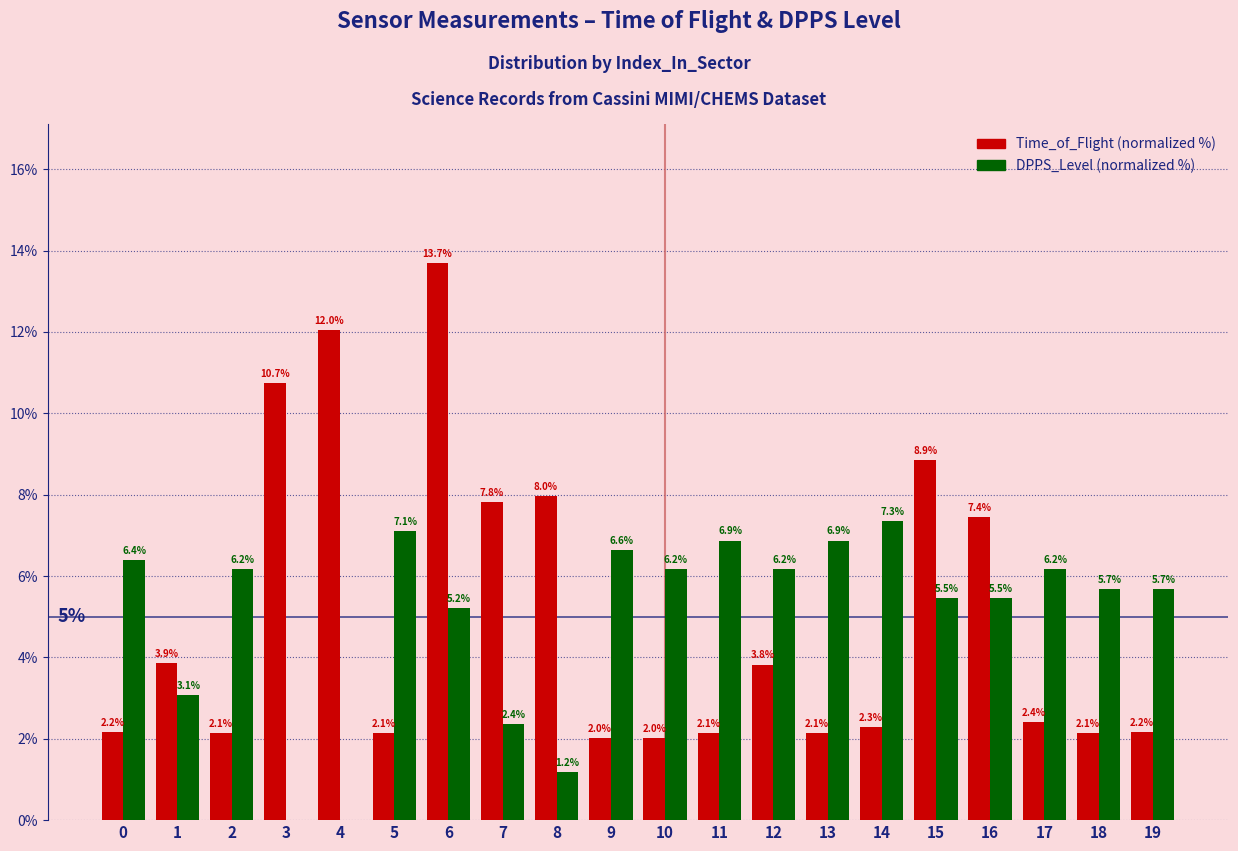

Reading left to right, what are all the values shown in this chart?

Time_of_Flight: 0=2.2	1=3.9	2=2.1	3=10.7	4=12.0	5=2.1	6=13.7	7=7.8	8=8.0	9=2.0	10=2.0	11=2.1	12=3.8	13=2.1	14=2.3	15=8.9	16=7.4	17=2.4	18=2.1	19=2.2
DPPS_Level: 0=6.4	1=3.1	2=6.2	3=0.0	4=0.0	5=7.1	6=5.2	7=2.4	8=1.2	9=6.6	10=6.2	11=6.9	12=6.2	13=6.9	14=7.3	15=5.5	16=5.5	17=6.2	18=5.7	19=5.7